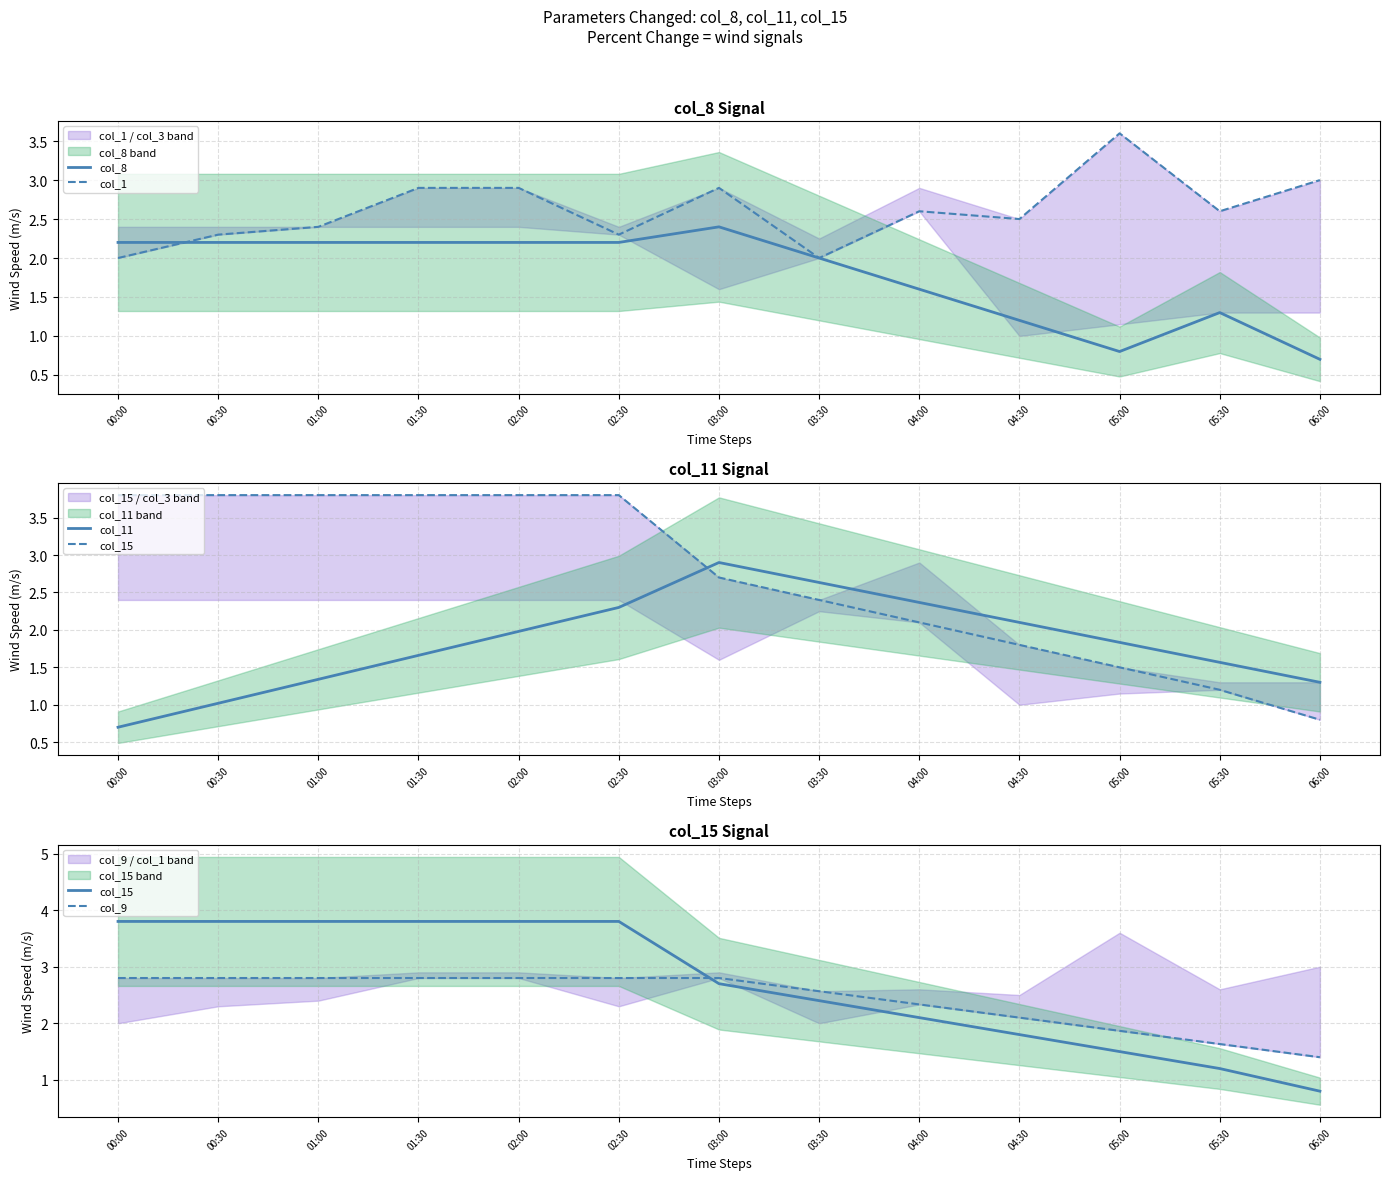

What position from the right is 00:30?

12